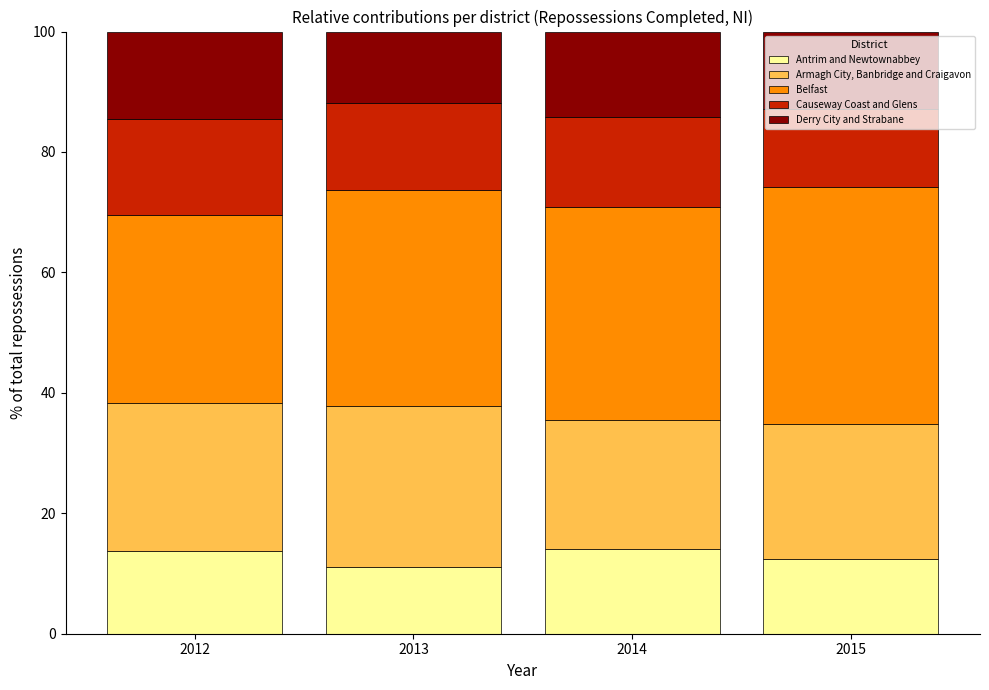

What is the sum of the Antrim and Newtownabbey values at 2015 and 2013?

23.4